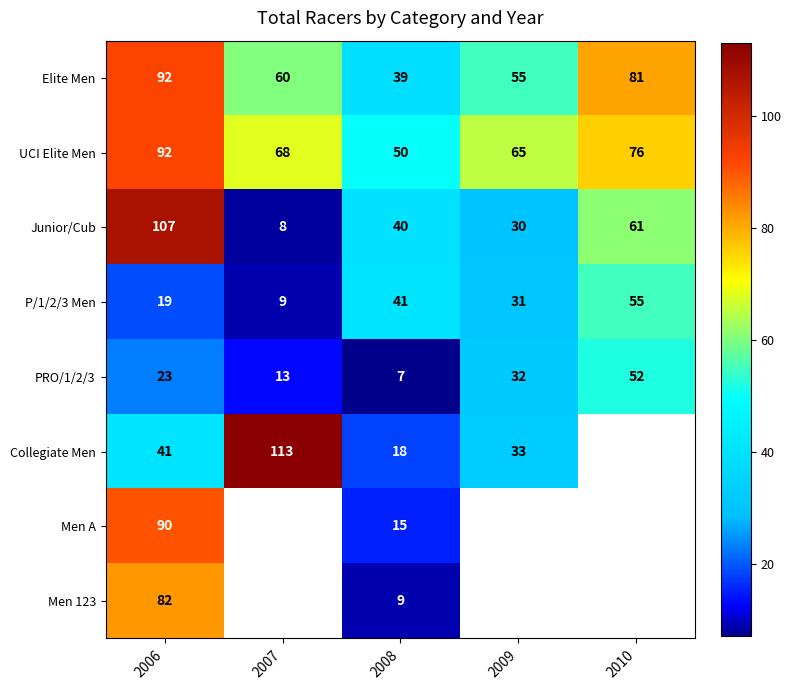

At which label does P/1/2/3 Men reach its peak?

2010